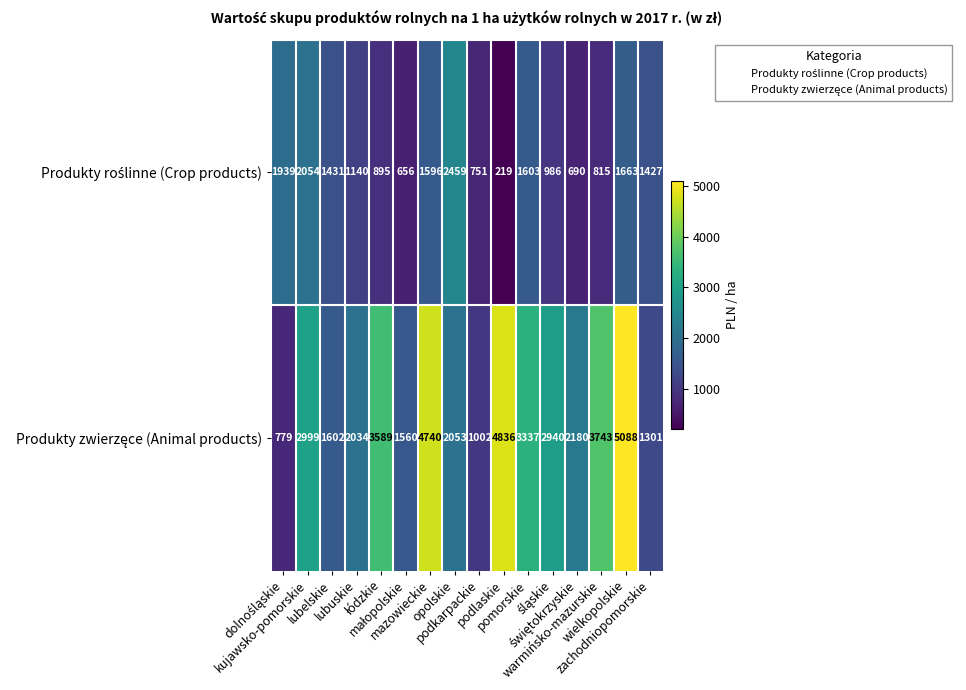

How many series are shown in this chart?

2